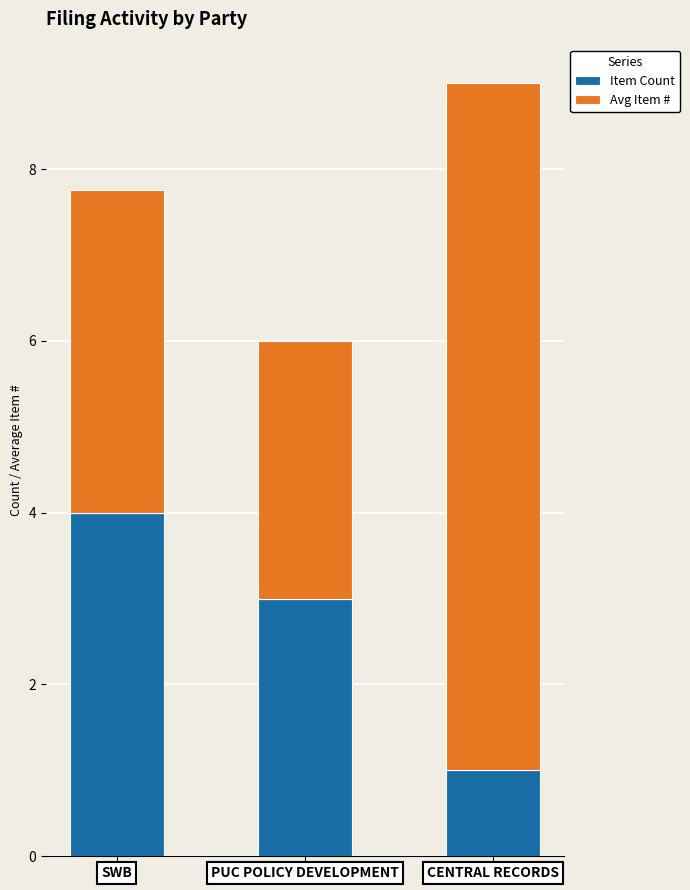

At which category is the sum across all series the highest?

CENTRAL RECORDS